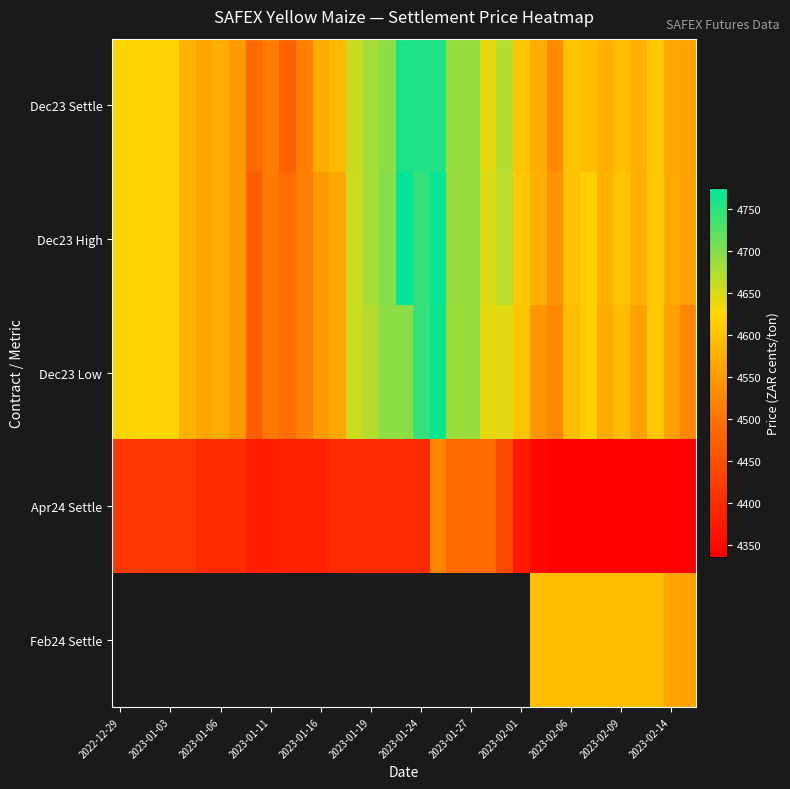

Which series has the widest spread of values?

Dec23 High